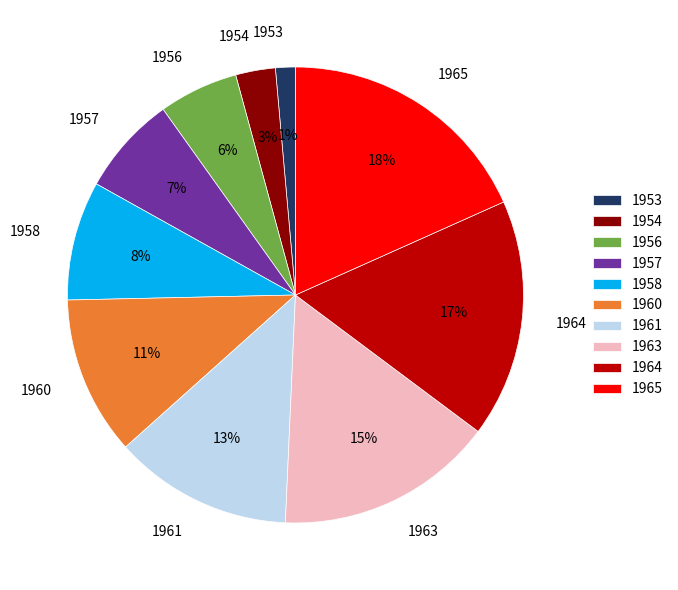

Which category has the smallest portion of the pie?

1953